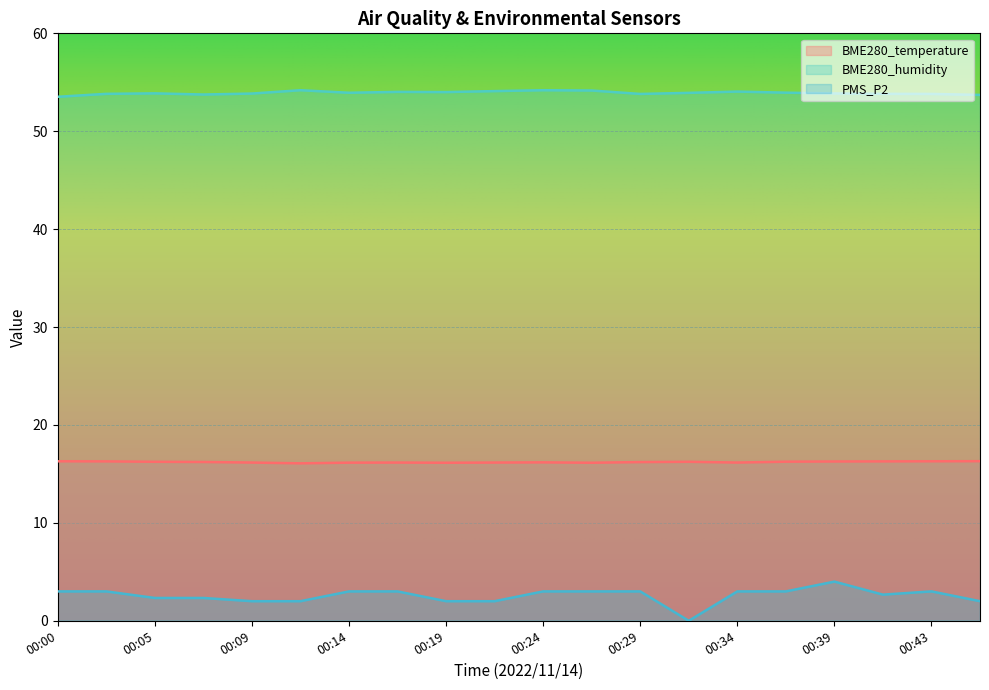

True or false: BME280_humidity has more than 0 interior local peaks.

True